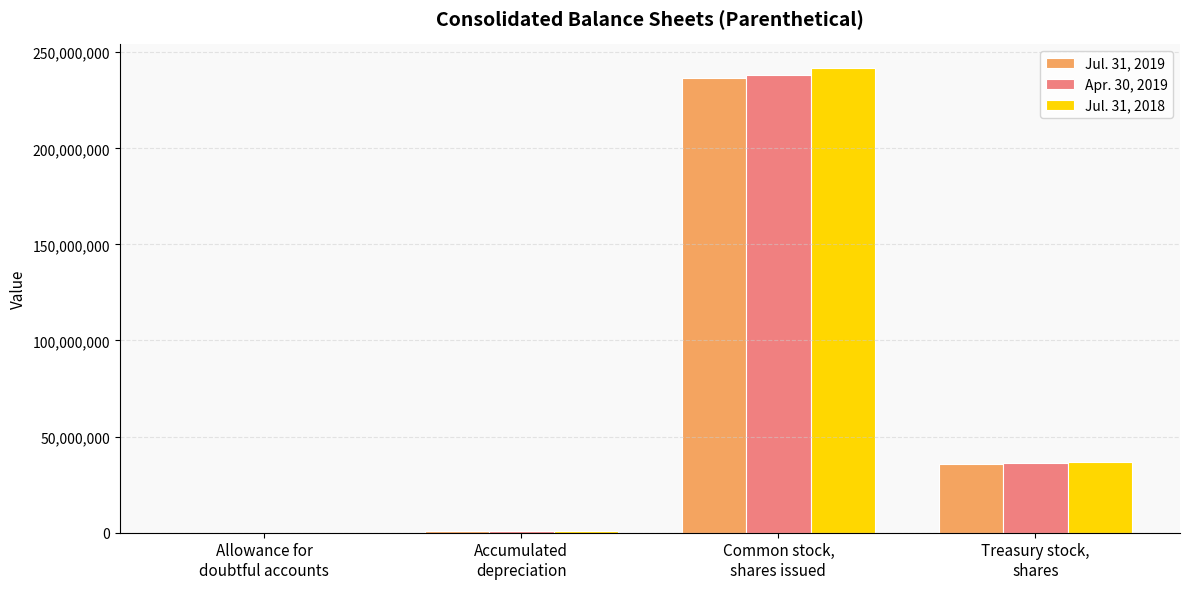

What value does the Jul. 31, 2018 series have at Accumulated
depreciation, to the nearest 50?

768300